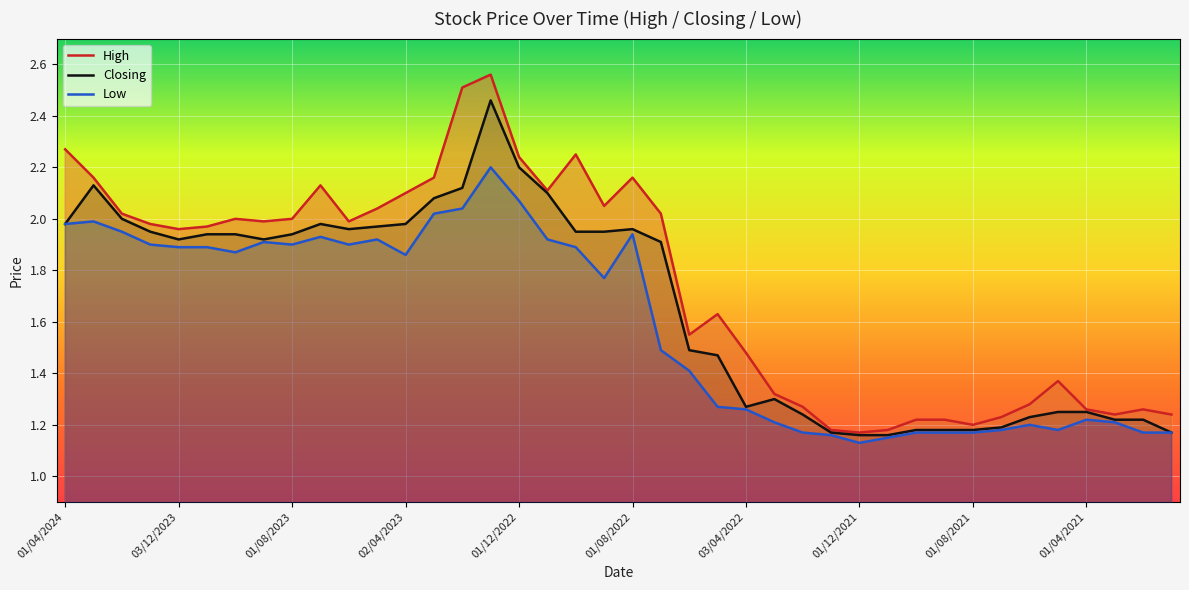

Is the value of Low at 01/06/2022 greater than the value of Closing at 01/12/2021?

Yes